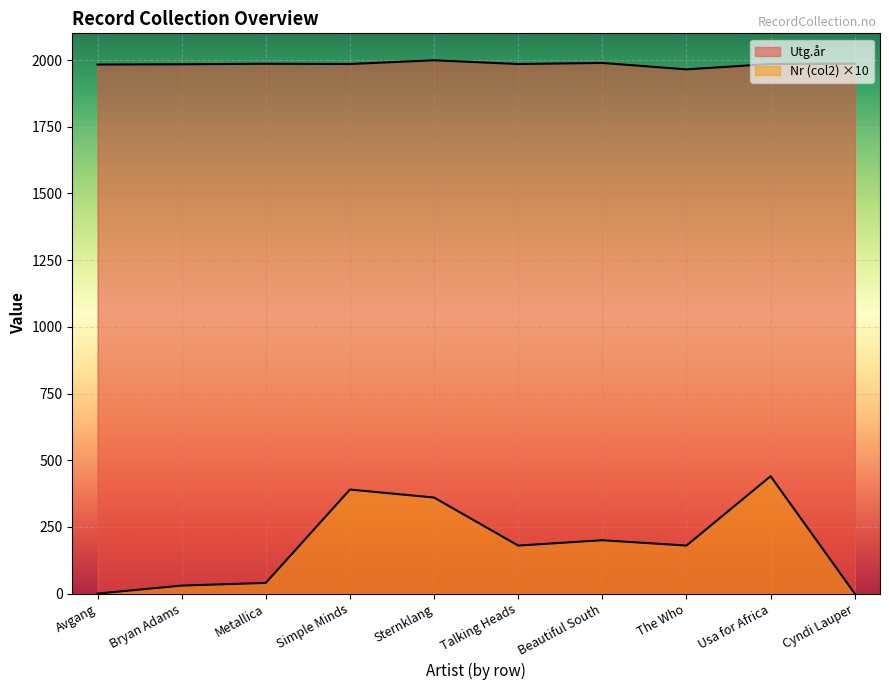

What is the difference between the highest and lowest values at Cyndi Lauper?

1986